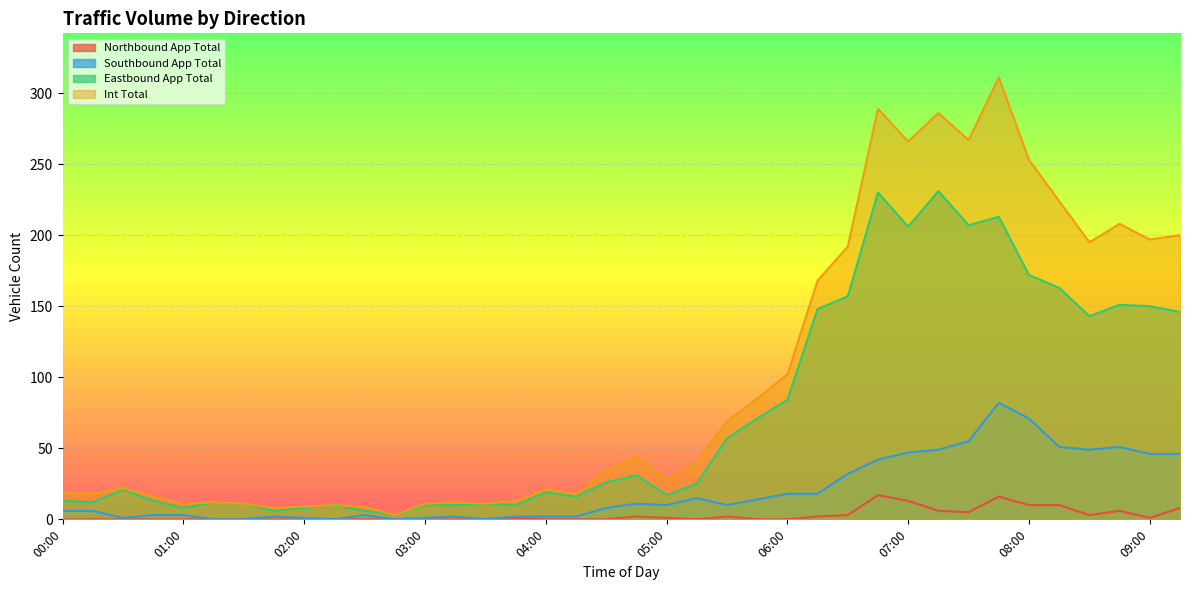

What is the sum of all Northbound App Total values?

106